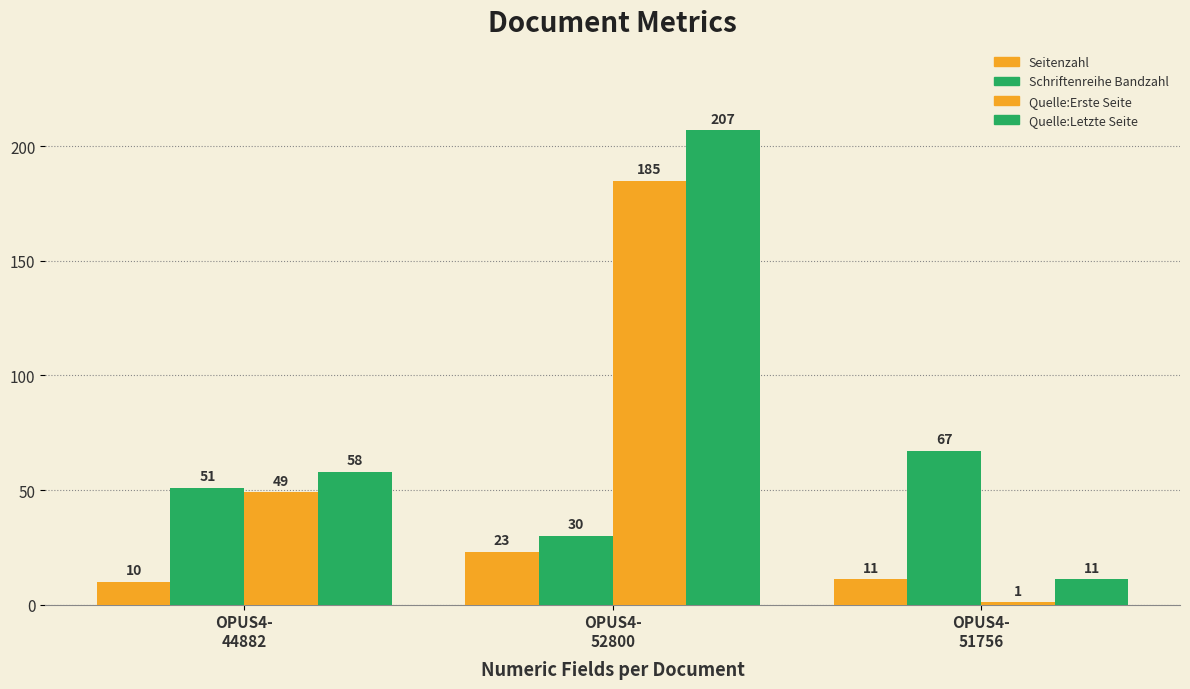

Is the value of Quelle:Erste Seite at OPUS4-
44882 greater than the value of Schriftenreihe Bandzahl at OPUS4-
52800?

Yes